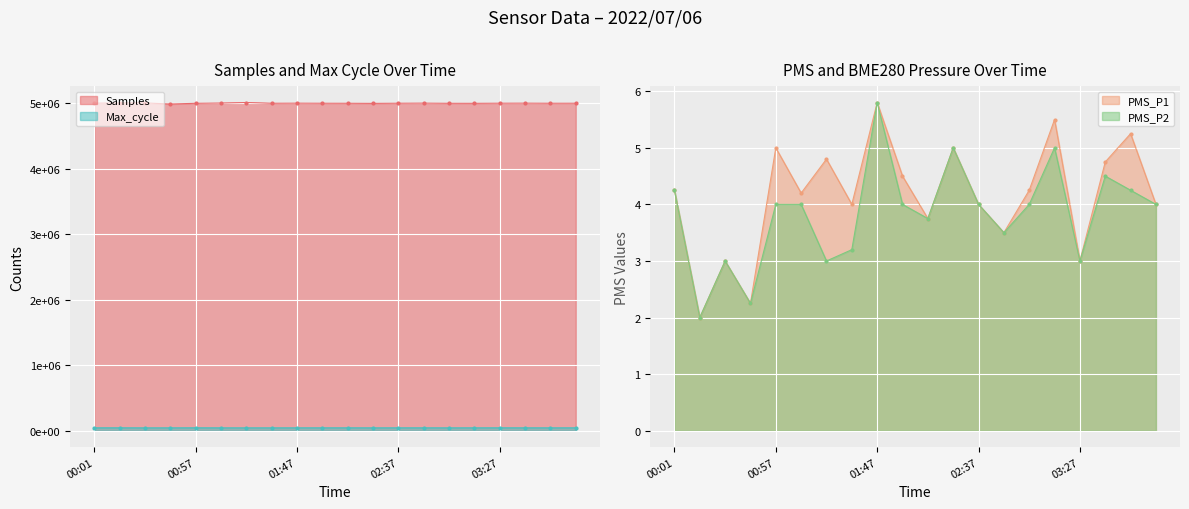

At how many categories does at least one series exceed 454073?

20